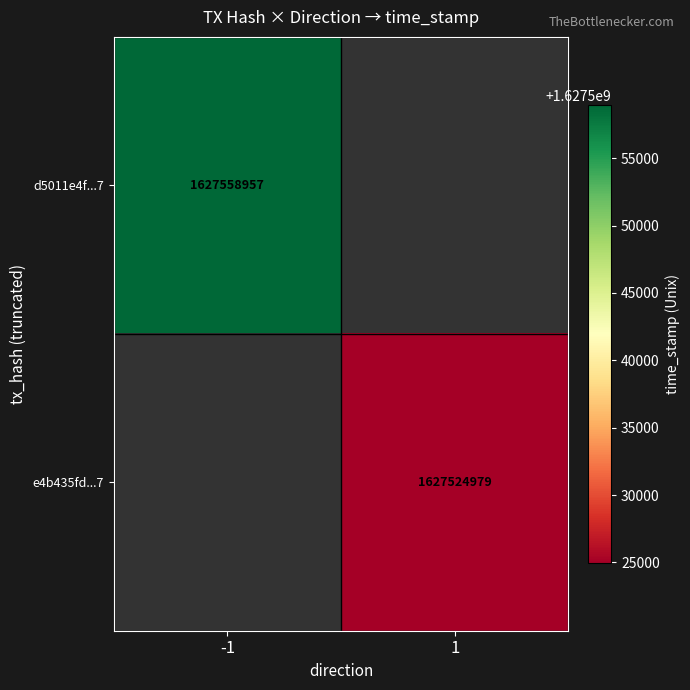

Is the value of d5011e4f...7 at -1 greater than the value of e4b435fd...7 at 1?

Yes